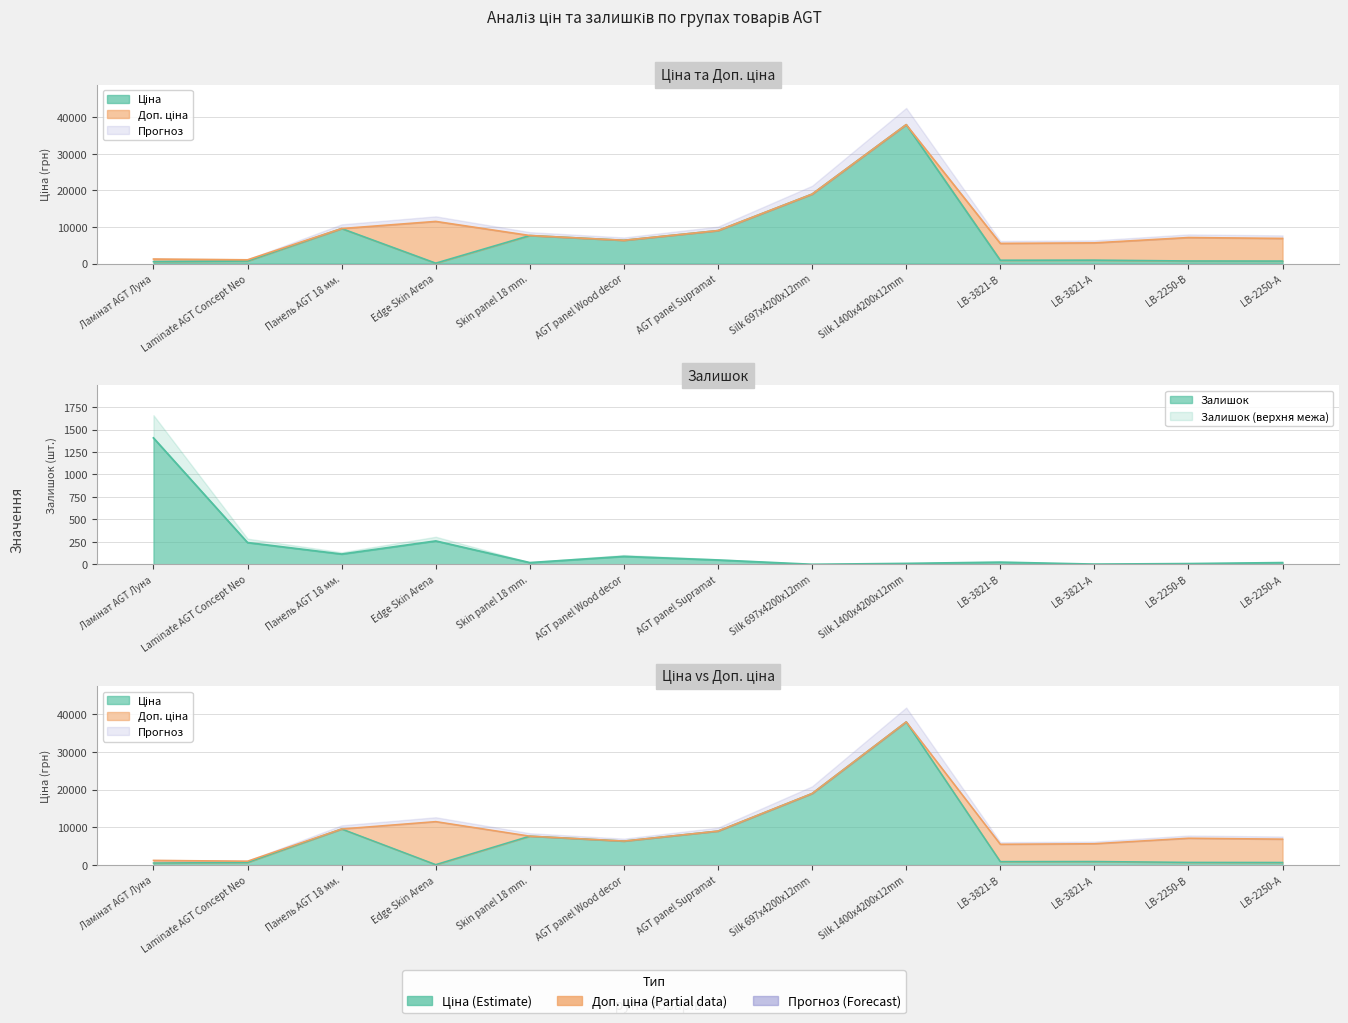

At which label does Залишок reach its peak?

Ламінат AGT Луна